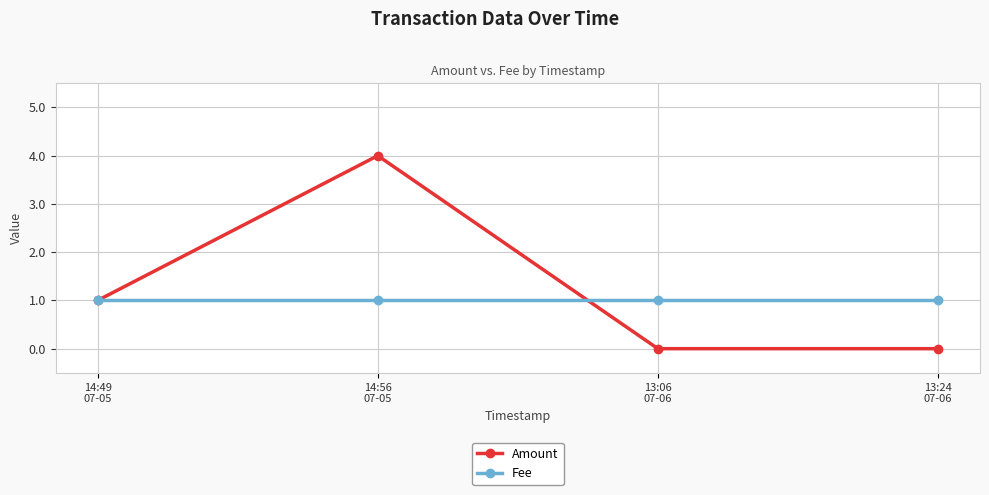

What is the label of the 4th point from the left?

13:24
07-06